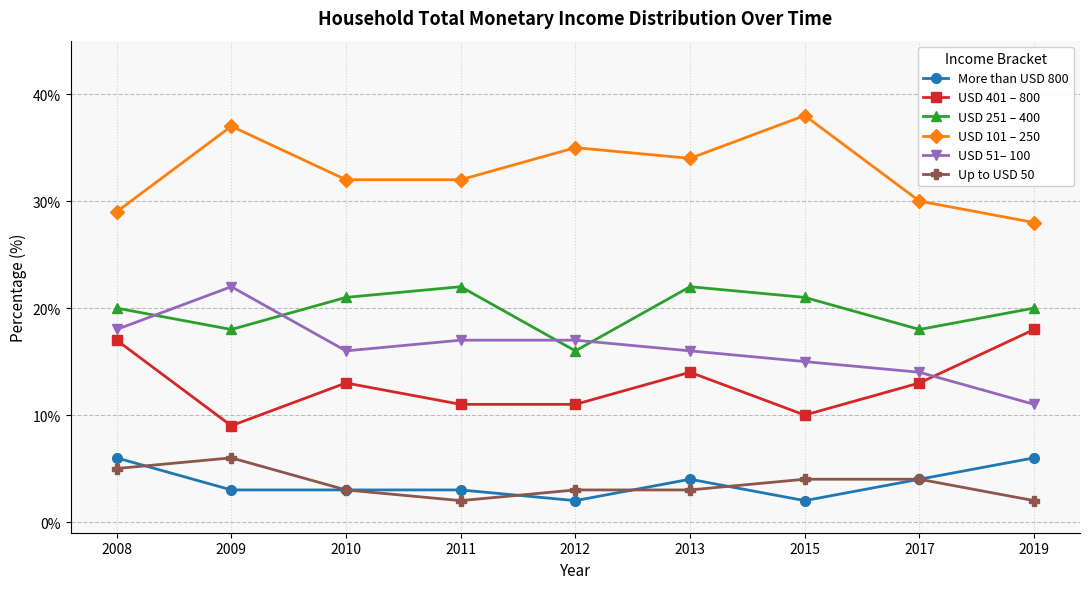

What is the approximate value of USD 401 – 800 at 2012?

11